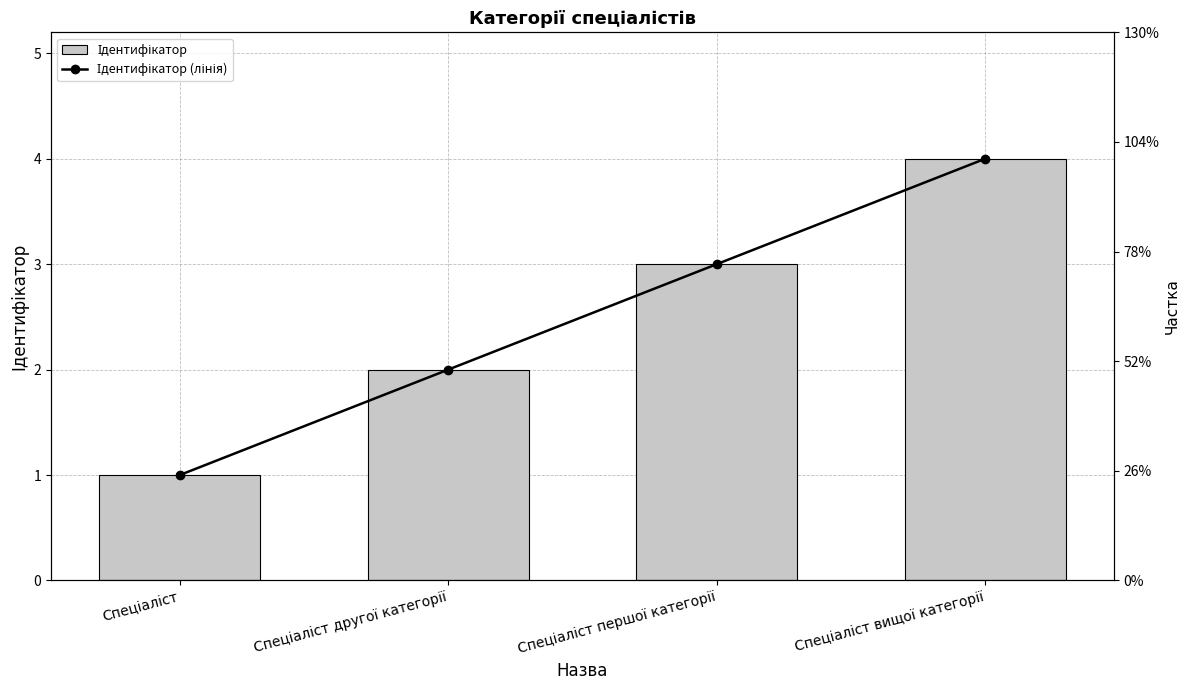

Rank the categories by Ідентифікатор value from highest to lowest.

Спеціаліст вищої категорії, Спеціаліст першої категорії, Спеціаліст другої категорії, Спеціаліст